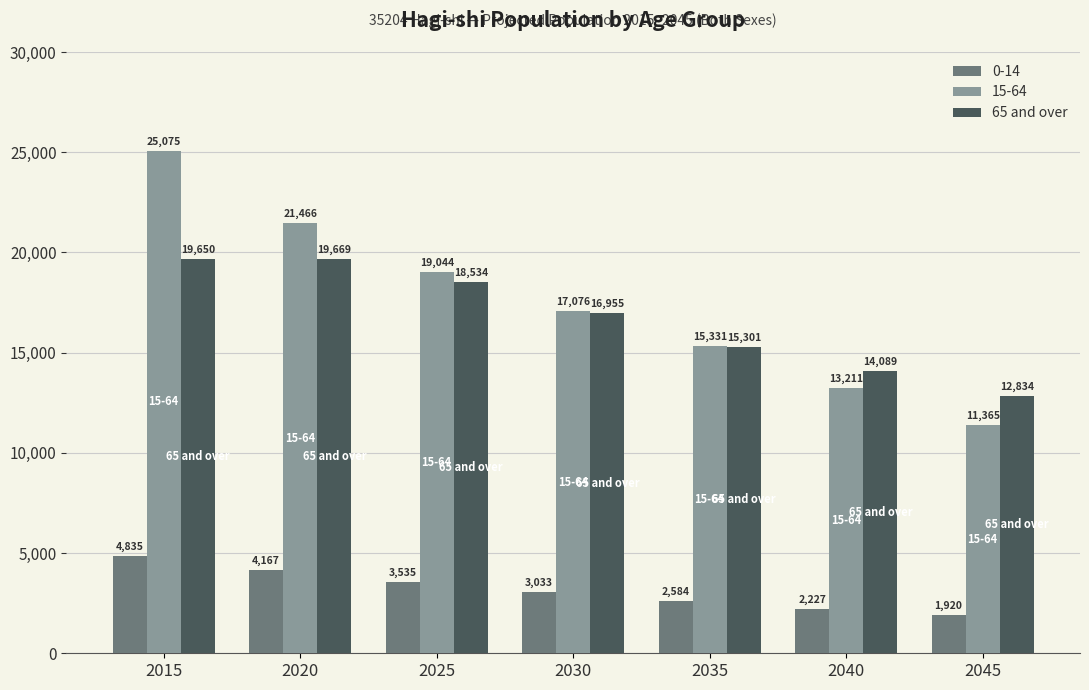

Reading left to right, transcribe all the data shown in this chart.

0-14: 4835	4167	3535	3033	2584	2227	1920
15-64: 25075	21466	19044	17076	15331	13211	11365
65 and over: 19650	19669	18534	16955	15301	14089	12834